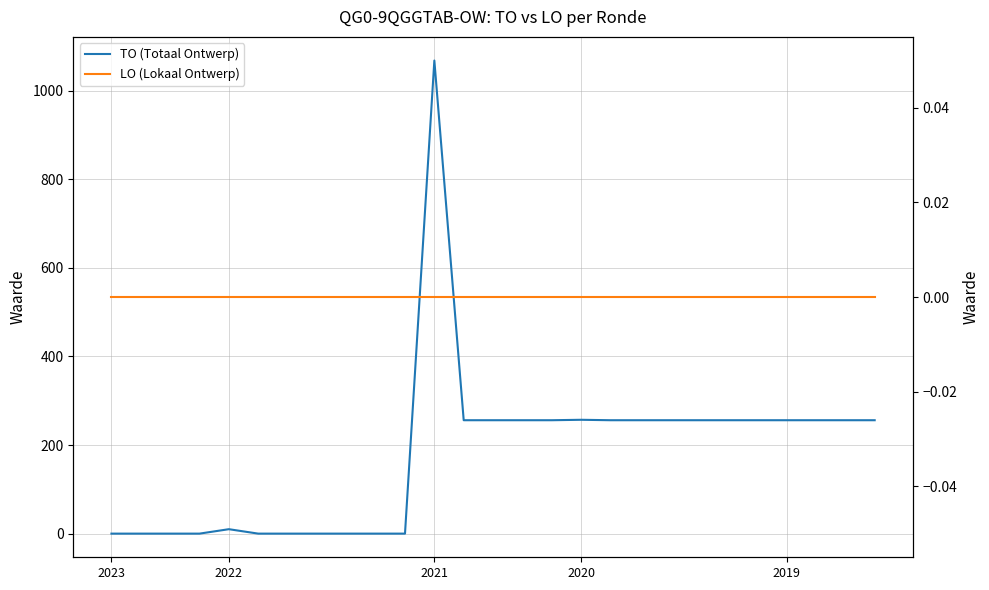

Reading left to right, transcribe all the data shown in this chart.

TO (Totaal Ontwerp): 0	0	0	0	10	0	0	0	0	0	0	1068	256	256	256	256	257	256	256	256	256	256	256	256	256	256	256
LO (Lokaal Ontwerp): 0	0	0	0	0	0	0	0	0	0	0	0	0	0	0	0	0	0	0	0	0	0	0	0	0	0	0